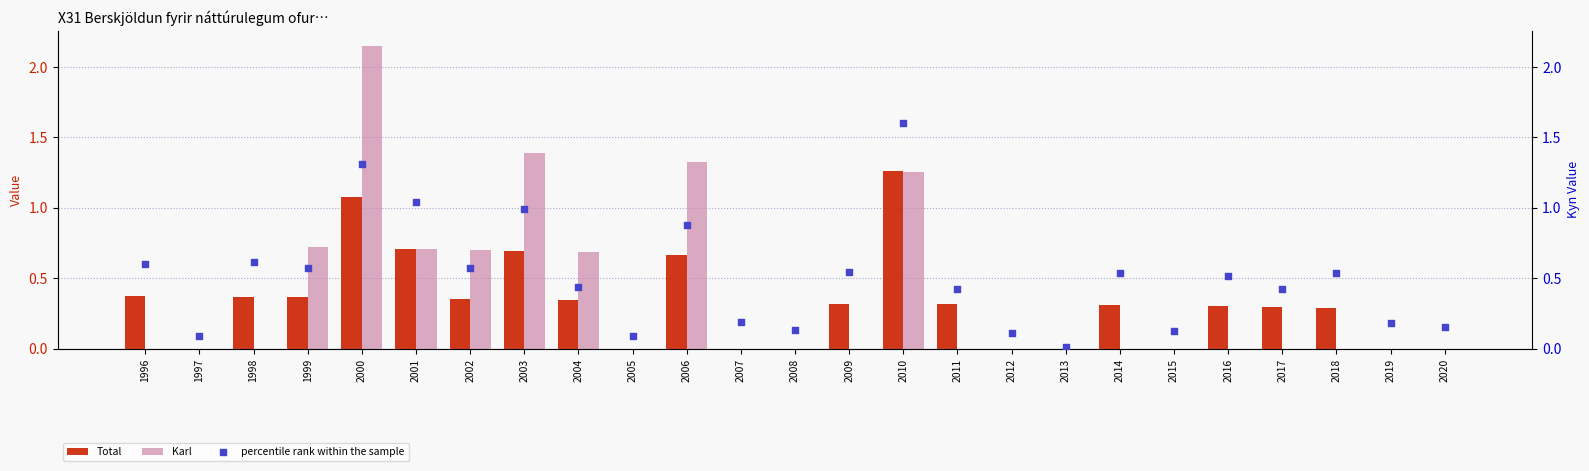

Is the value of percentile rank within the sample at 2005 greater than the value of Karl at 2004?

No